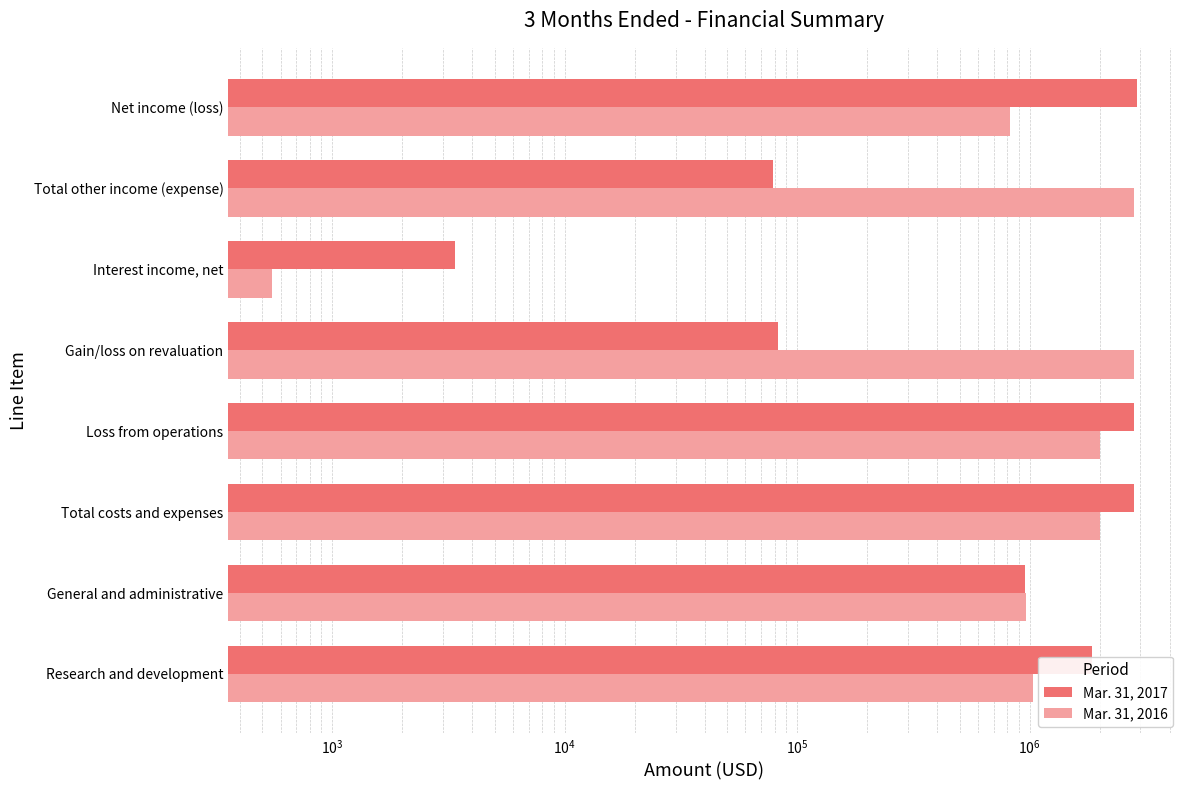

What is the sum of all Mar. 31, 2017 values?

11492982